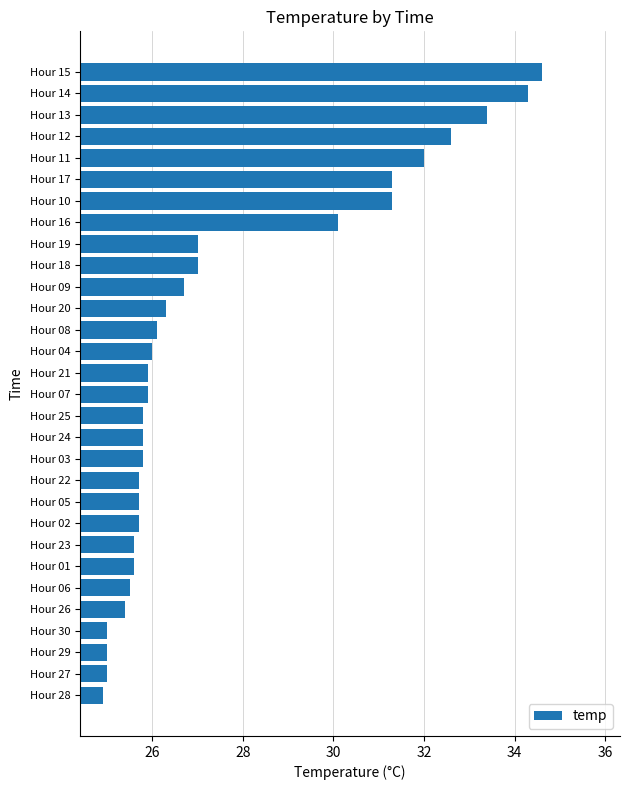

Does the chart contain stacked bars?

No